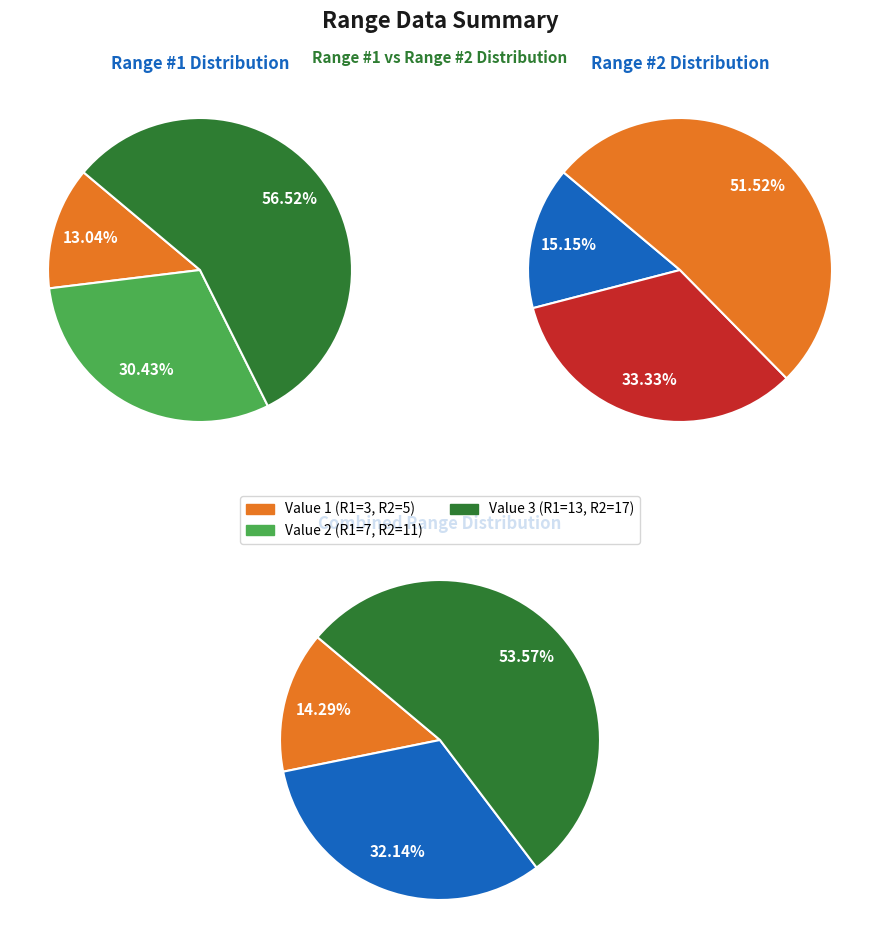

Count the number of slices in the pie.

3